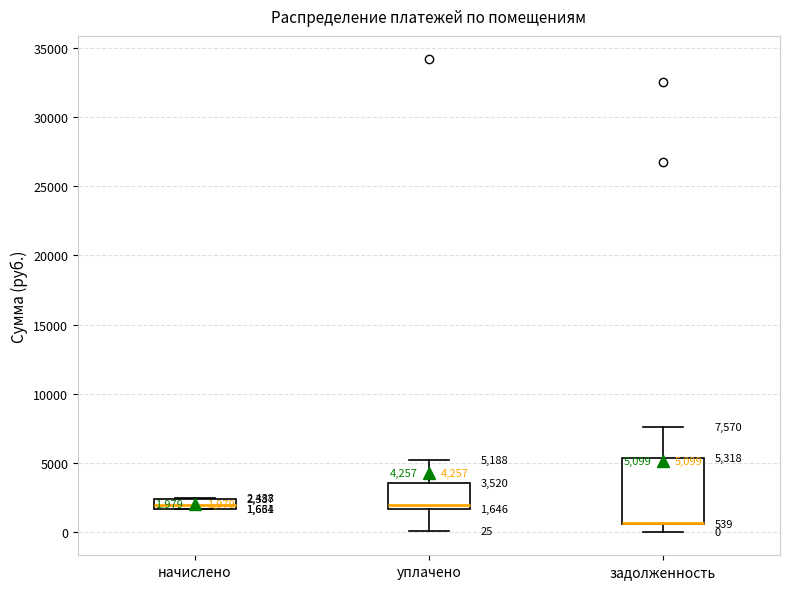

Which box is the tallest, from its lower edge to its upper edge?

задолженность